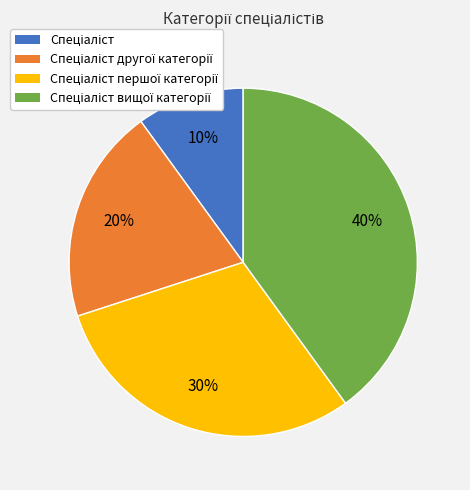

To the nearest percent, what is the average slice percentage?

25%